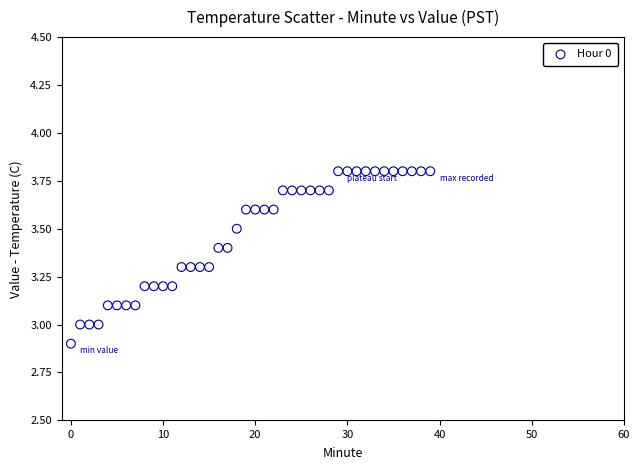

What is the range of Y values (max minus min)?

0.9